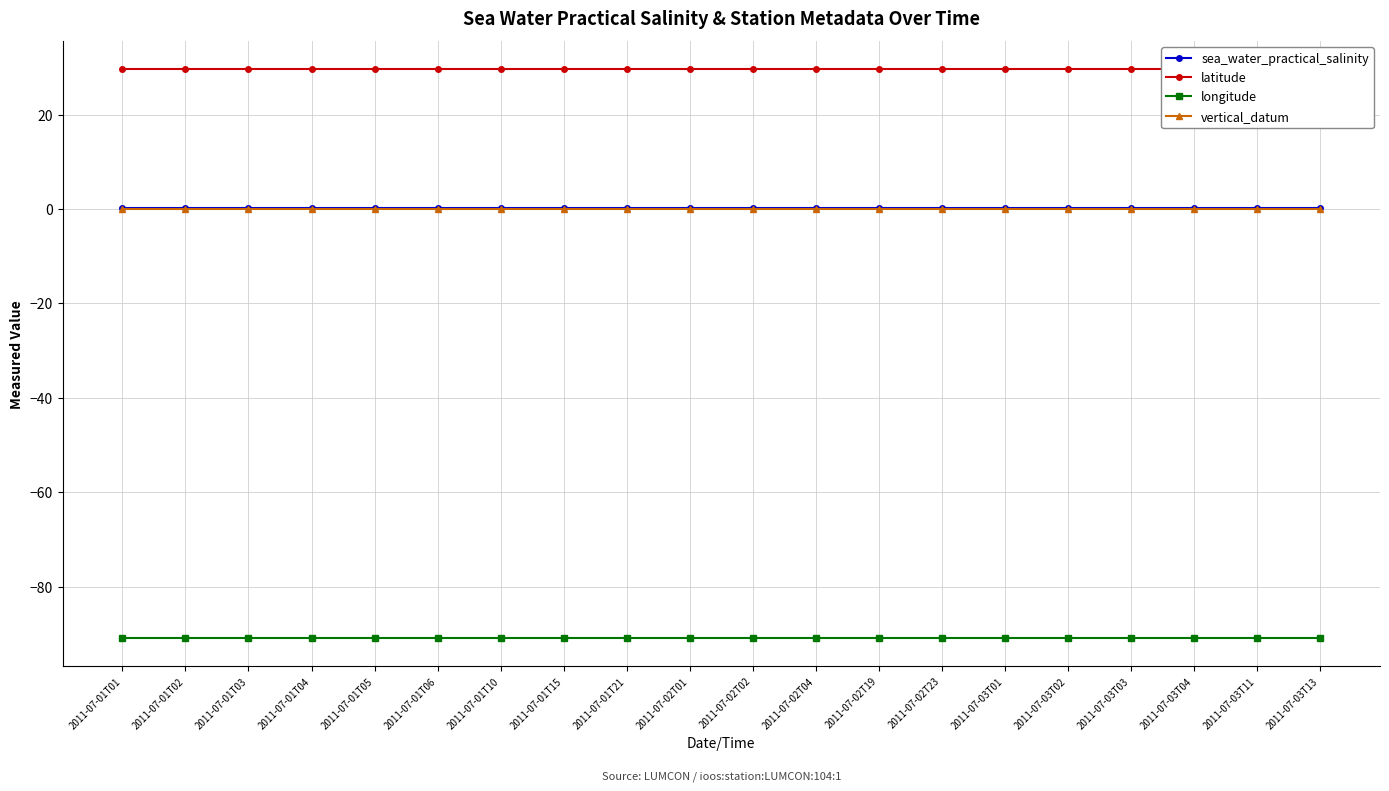

True or false: latitude and longitude cross at least once.

False